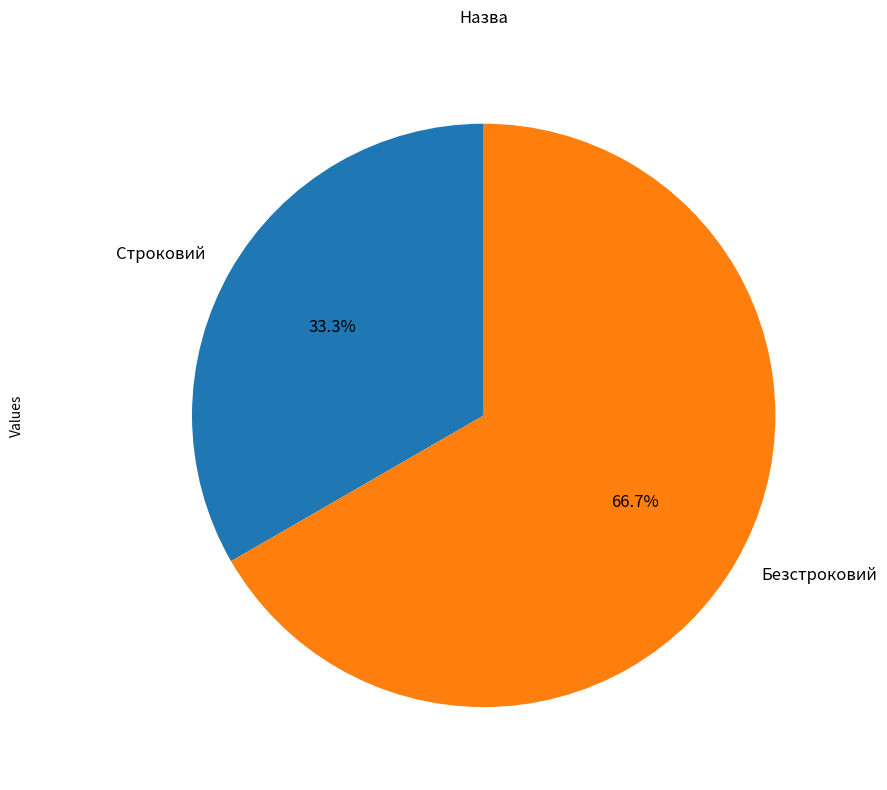

What percentage is NOT represented by Строковий?

66.7%